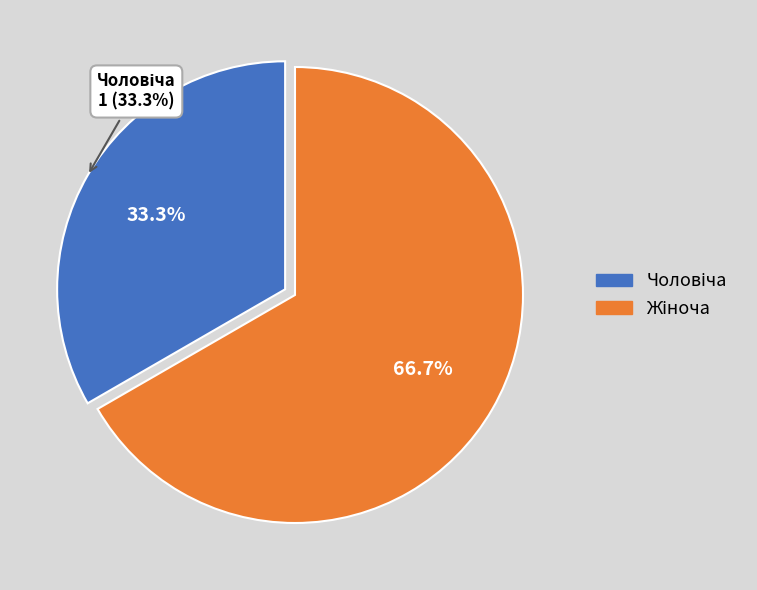

To the nearest percent, what portion does Жіноча represent?

67%